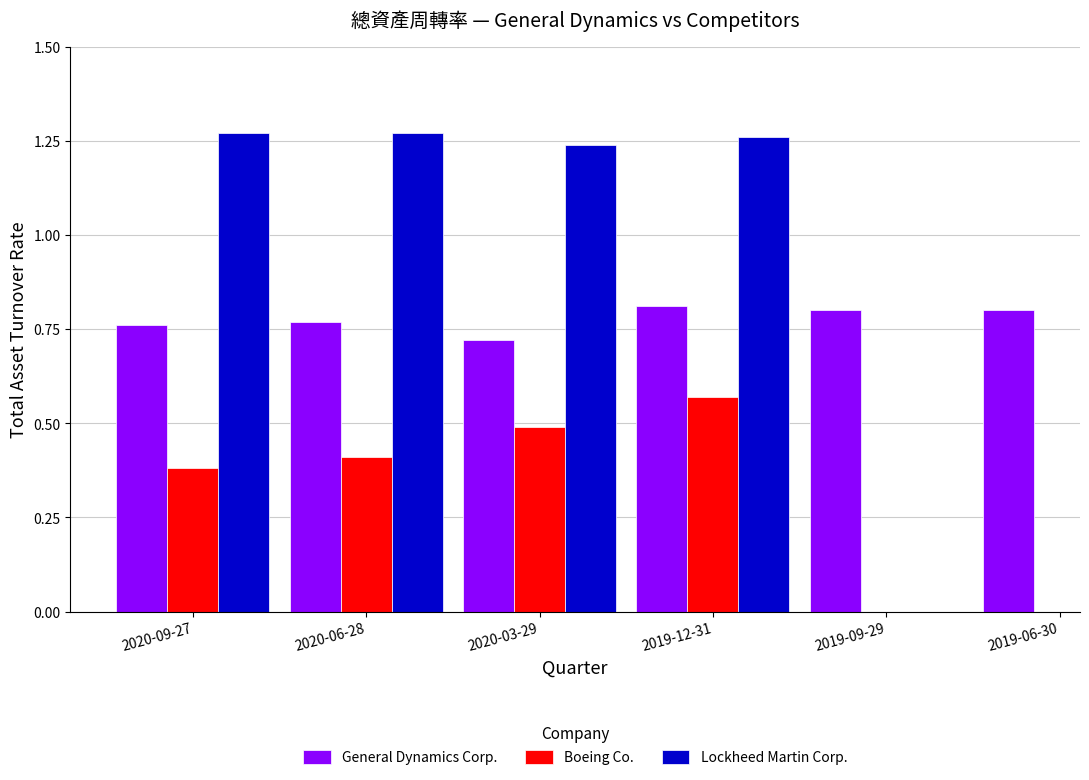

Between 2019-06-30 and 2019-09-29, which is larger?

2019-06-30